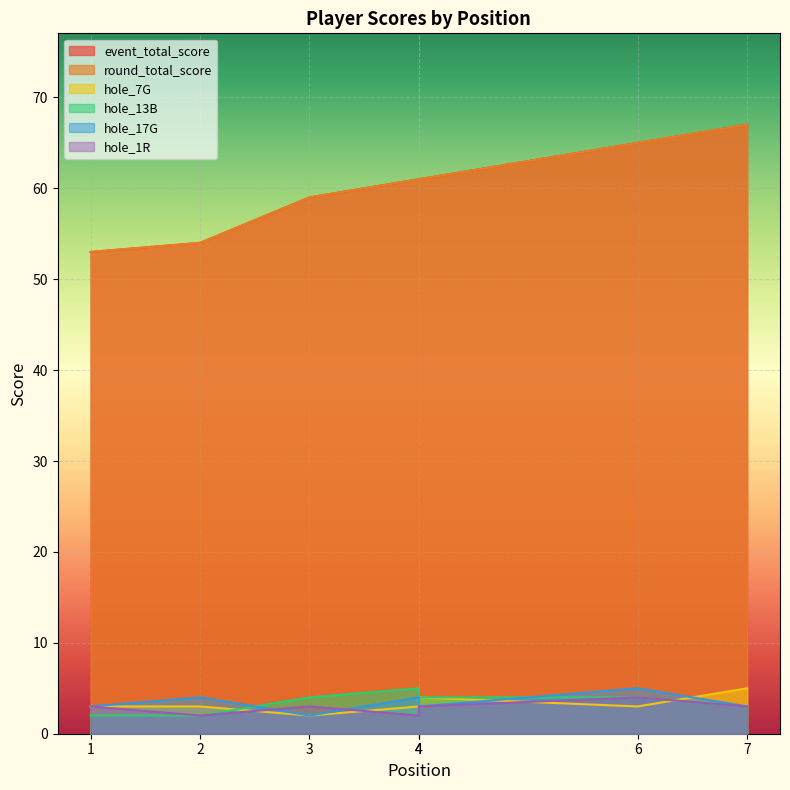

Reading left to right, extract all data points from this chart.

event_total_score: 1=53	2=54	3=59	4=61	4=61	6=65	7=67
round_total_score: 1=53	2=54	3=59	4=61	4=61	6=65	7=67
hole_7G: 1=3	2=3	3=2	4=3	4=4	6=3	7=5
hole_13B: 1=2	2=2	3=4	4=5	4=4	6=4	7=3
hole_17G: 1=3	2=4	3=2	4=4	4=3	6=5	7=3
hole_1R: 1=3	2=2	3=3	4=2	4=3	6=4	7=3